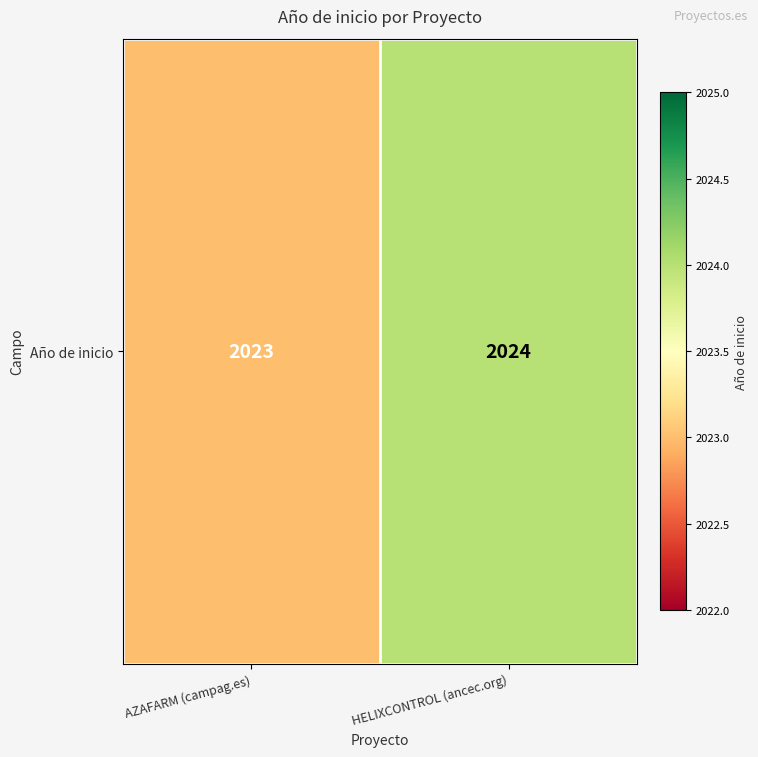

Reading right to left, extract all data points from this chart.

2024	2023